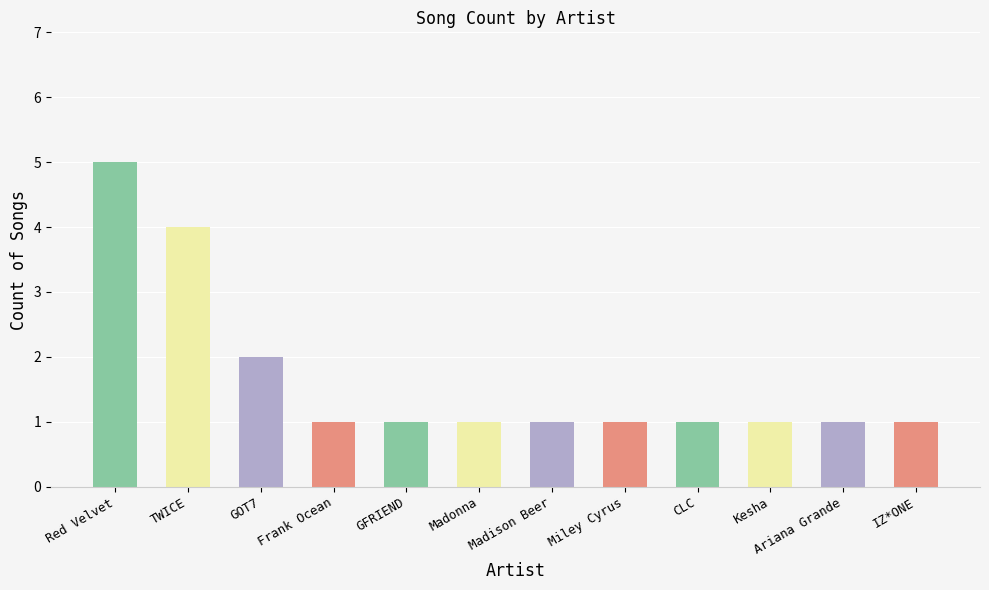

What is the greatest value displayed?

5